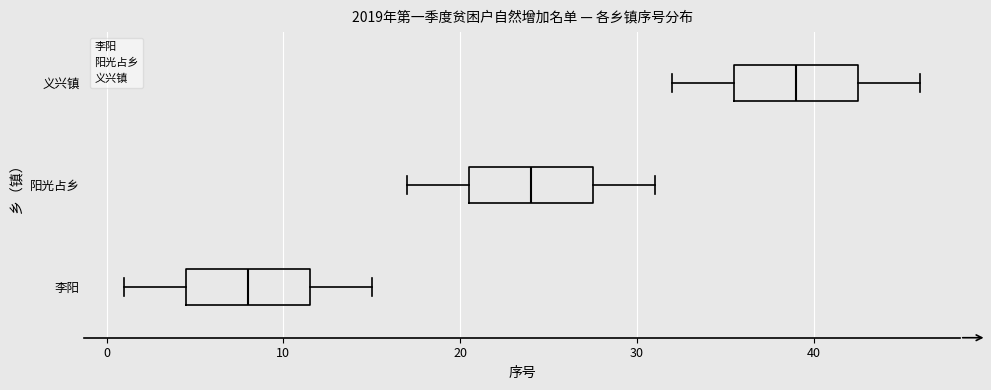

Reading bottom to top, read every box against the x-axis: the position of its median line, the range the box covers, and the ends of its whiskers. The values are not printed on the chart, so give them approximately, as read against the axis.

李阳: median 8, box 5 to 12, whiskers 1 to 15
阳光占乡: median 24, box 21 to 28, whiskers 17 to 31
义兴镇: median 39, box 36 to 43, whiskers 32 to 46